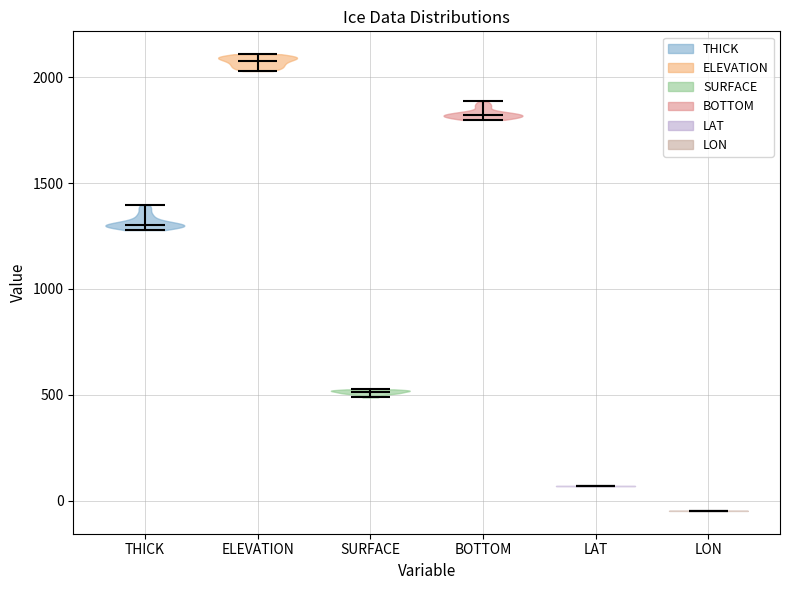

Reading left to right, read every violin against the y-axis: where its median line is, and the lowest and highest points it reaches. The values are not printed on the chart, so give them approximately, as read against the axis.

THICK: median line 1300, lowest point 1300, highest point 1400
ELEVATION: median line 2100, lowest point 2050, highest point 2100
SURFACE: median line 500, lowest point 500, highest point 550
BOTTOM: median line 1800, lowest point 1800, highest point 1900
LAT: median line 50, lowest point 50, highest point 50
LON: median line -50, lowest point -50, highest point -50